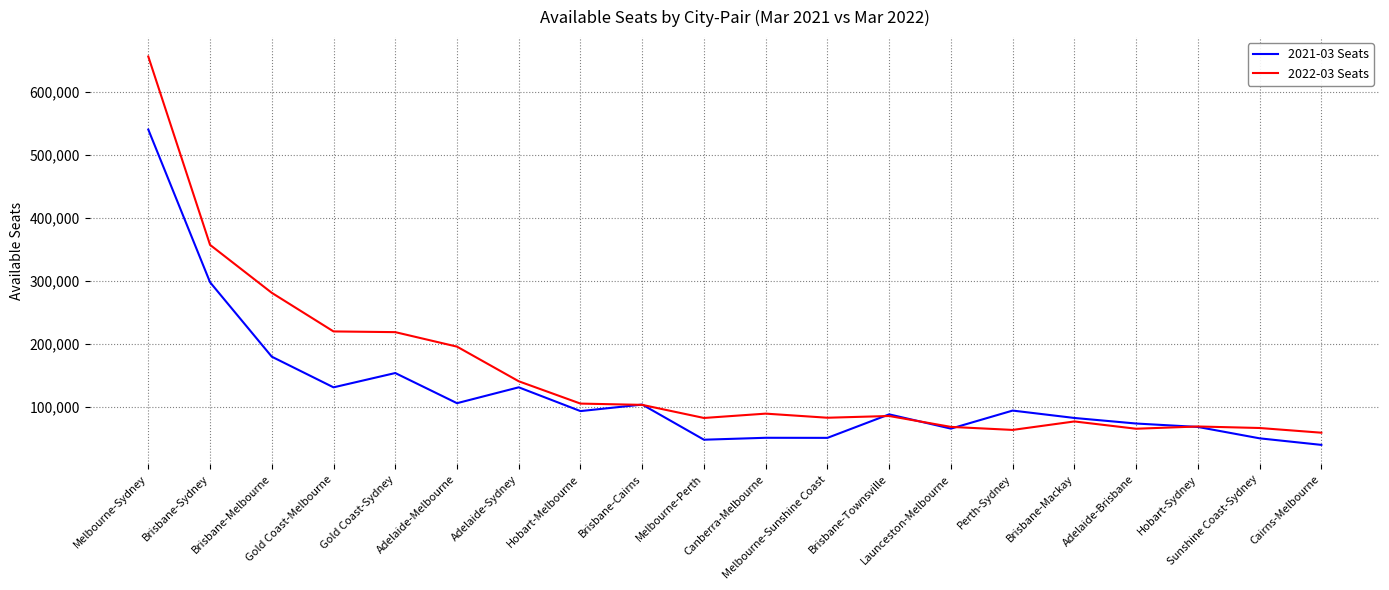

At which label does 2021-03 Seats first exceed 93956?

Melbourne-Sydney